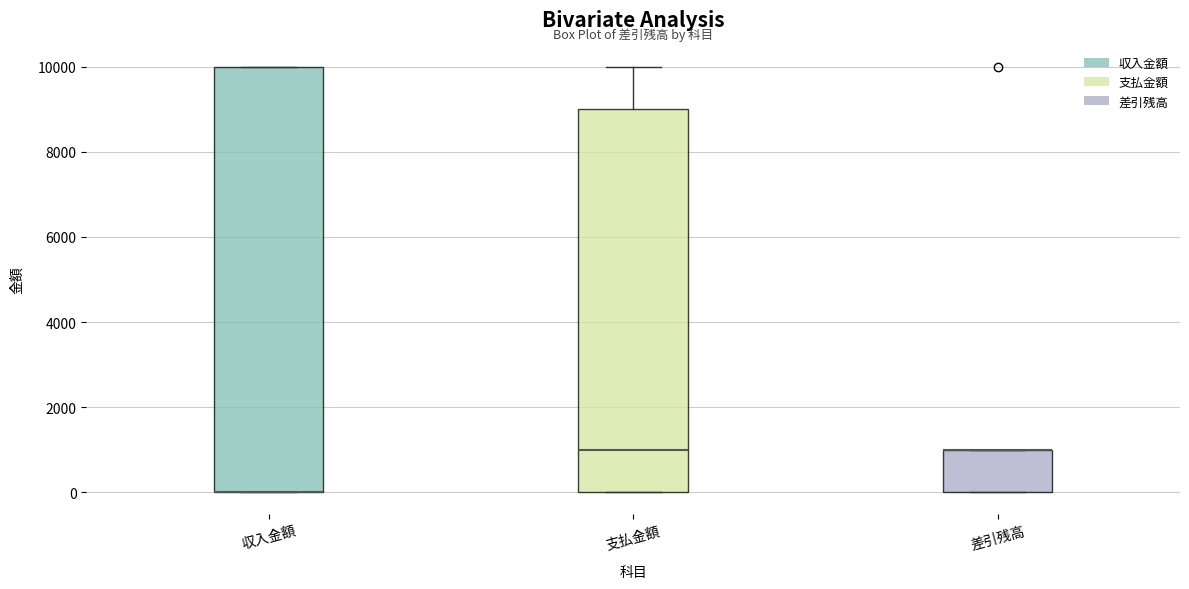

Reading left to right, transcribe this box plot: for each box, give where its median line is, the range the box spans, and where its two whiskers end, as read against the y-axis. The values are not printed on the chart, so give them approximately, as read against the axis.

収入金額: median 0 (drawn on the box's lower edge), box 0 to 10000, whiskers 0 to 10000
支払金額: median 1000, box 0 to 9000, whiskers 0 to 10000
差引残高: median 1000 (drawn on the box's upper edge), box 0 to 1000, whiskers 0 to 1000